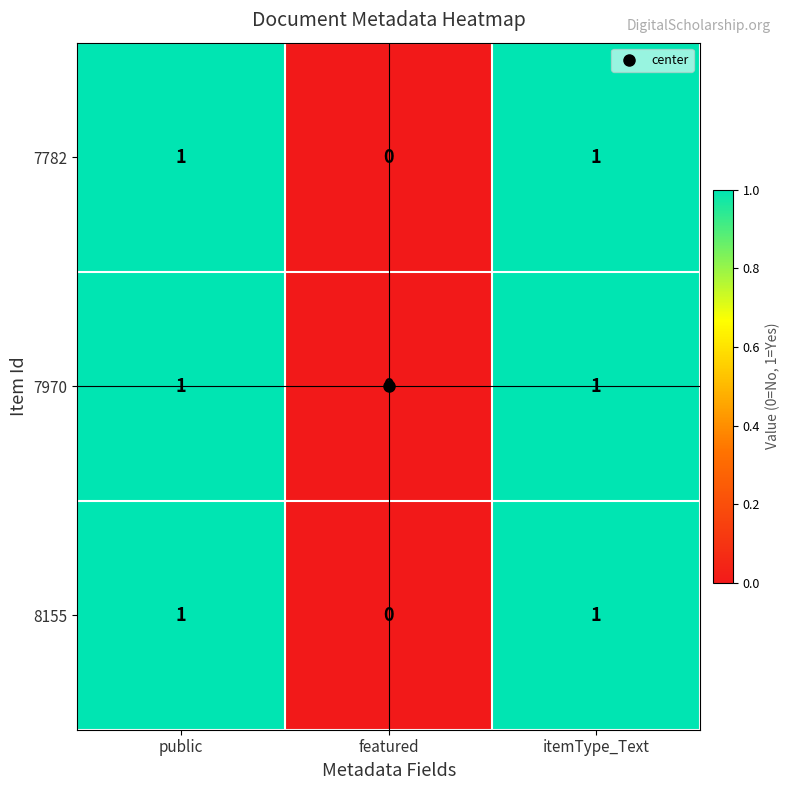

True or false: 8155 has a value of 0 at itemType_Text.

False